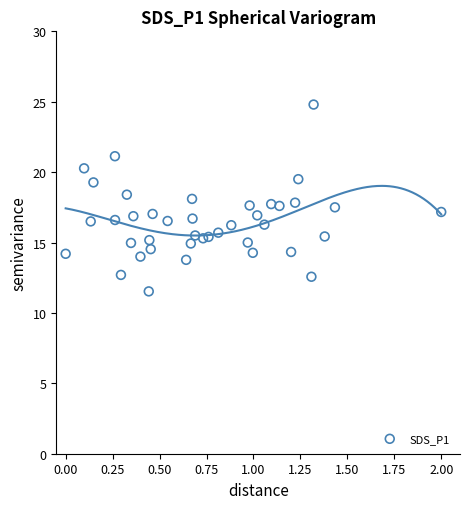

What is the range of Y values (max minus min)?

13.3